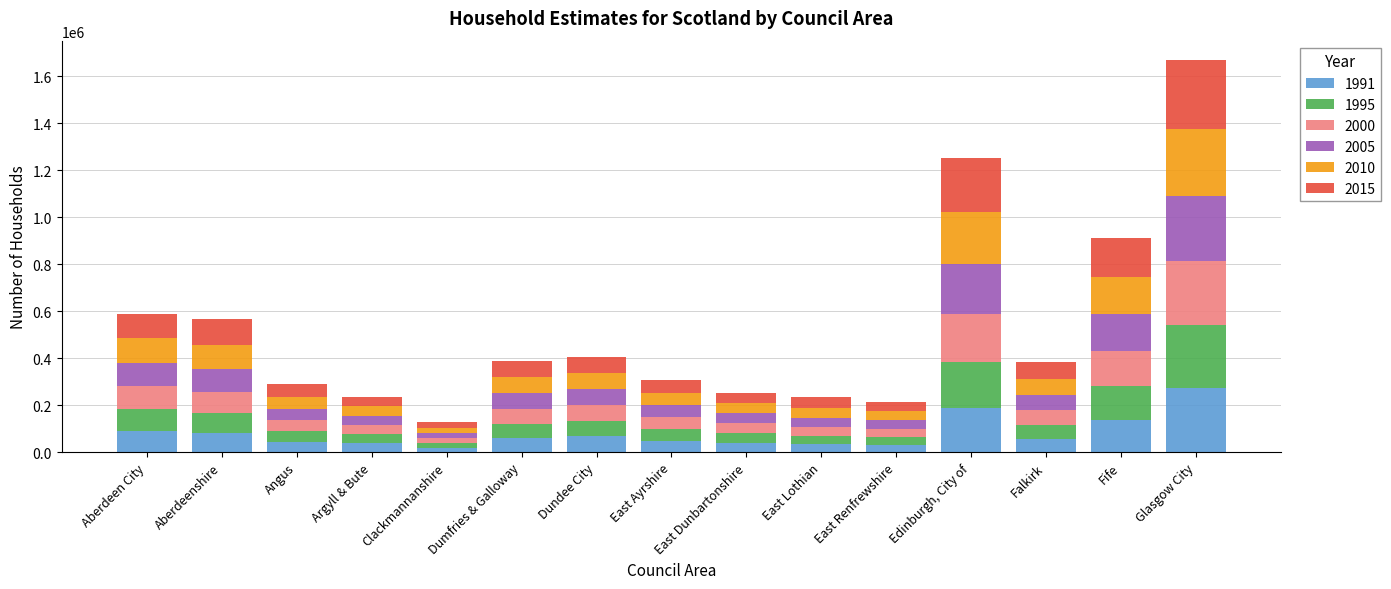

What is the total value across all series at Argyll & Bute?

235943